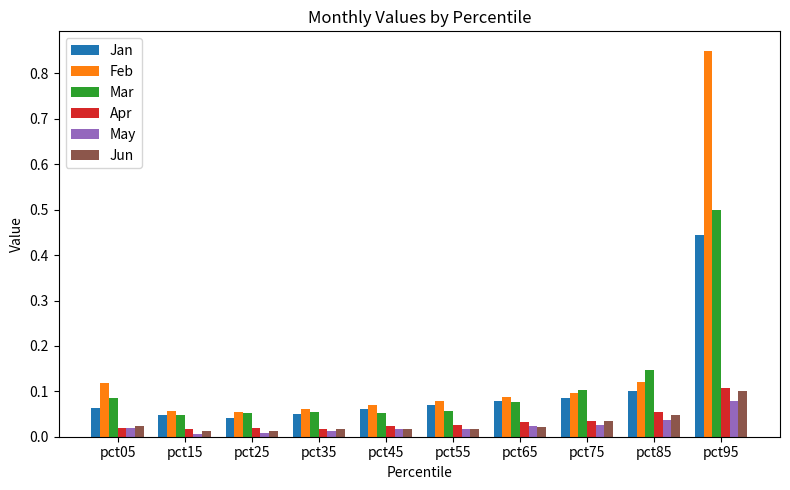

Is the value of Jun at pct05 greater than the value of Apr at pct95?

No